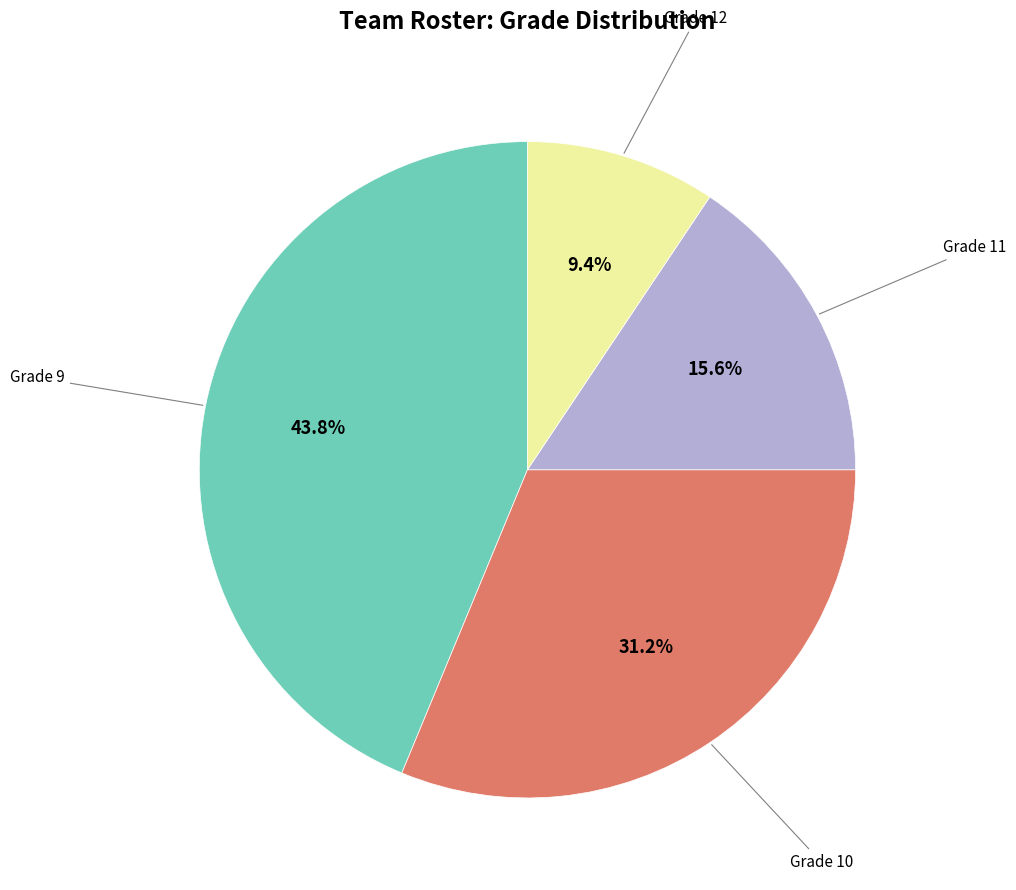

Count the number of slices in the pie.

4